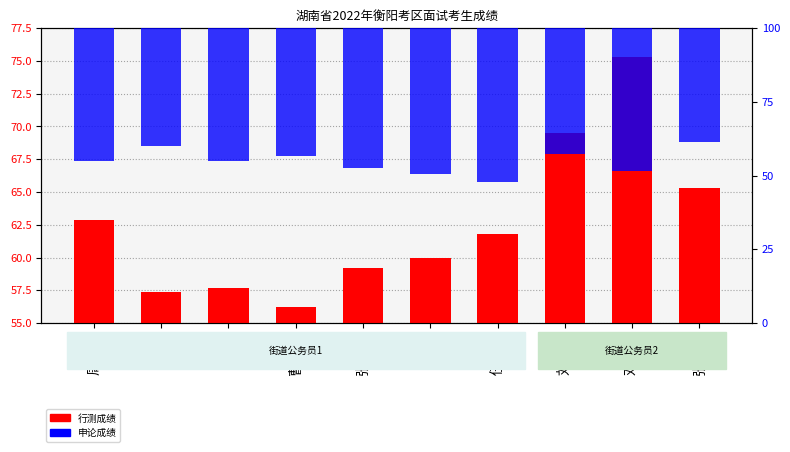

What is the value of the 行测成绩 bar at the 9th from the left?

75.3